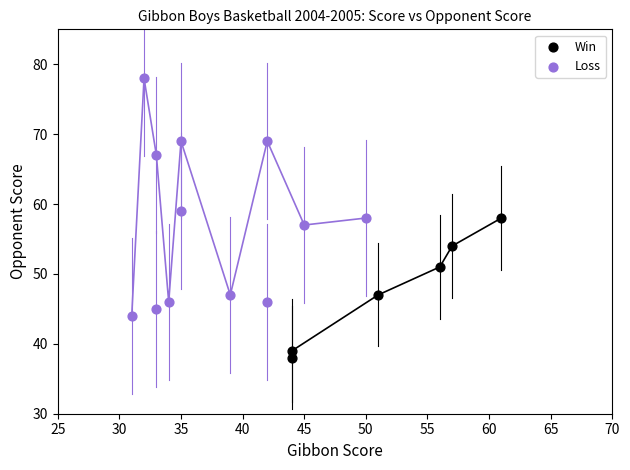

Which series reaches the minimum Y coordinate?

Win